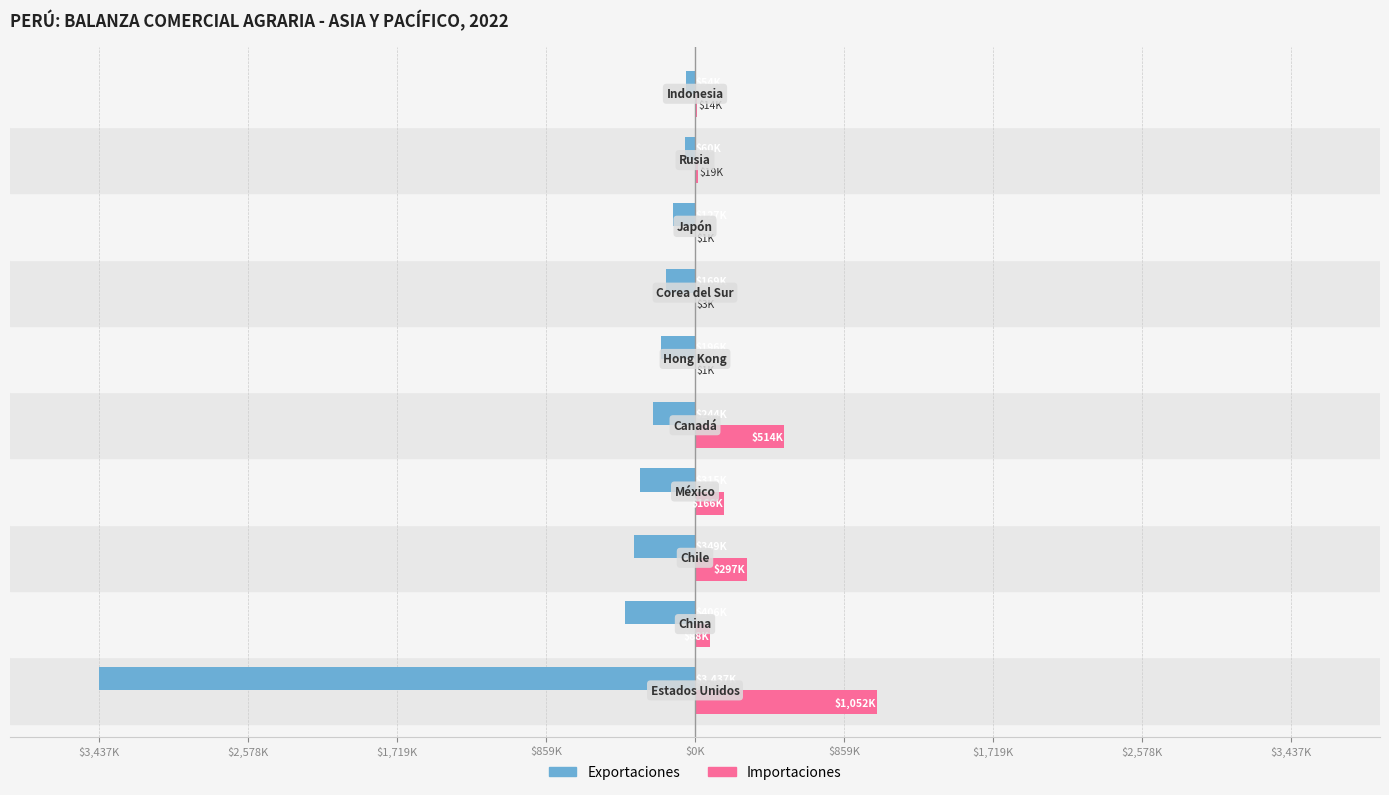

How many data points in Exportaciones are above -196171?

4